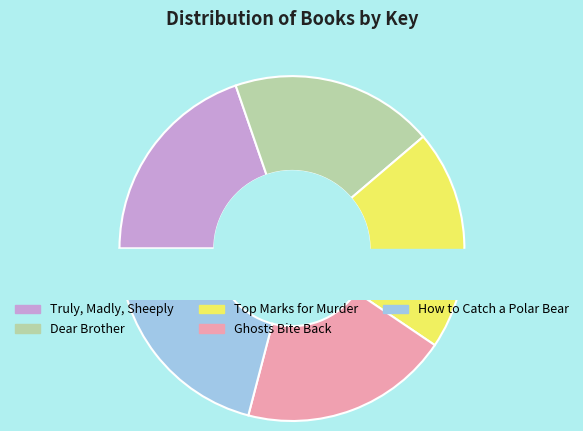

Is there a majority slice in this chart?

No